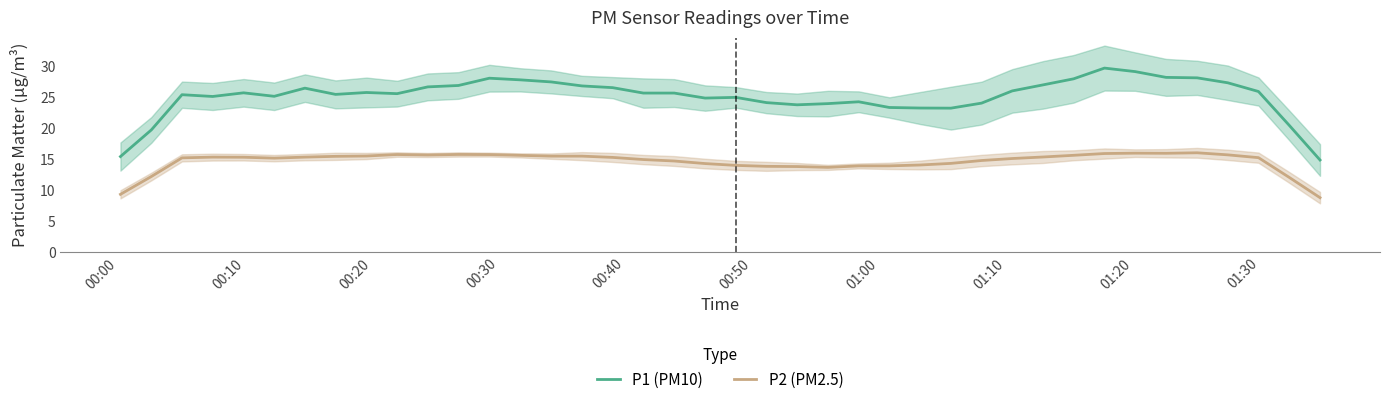

True or false: P1 (PM10) and P2 (PM2.5) intersect in this chart.

False